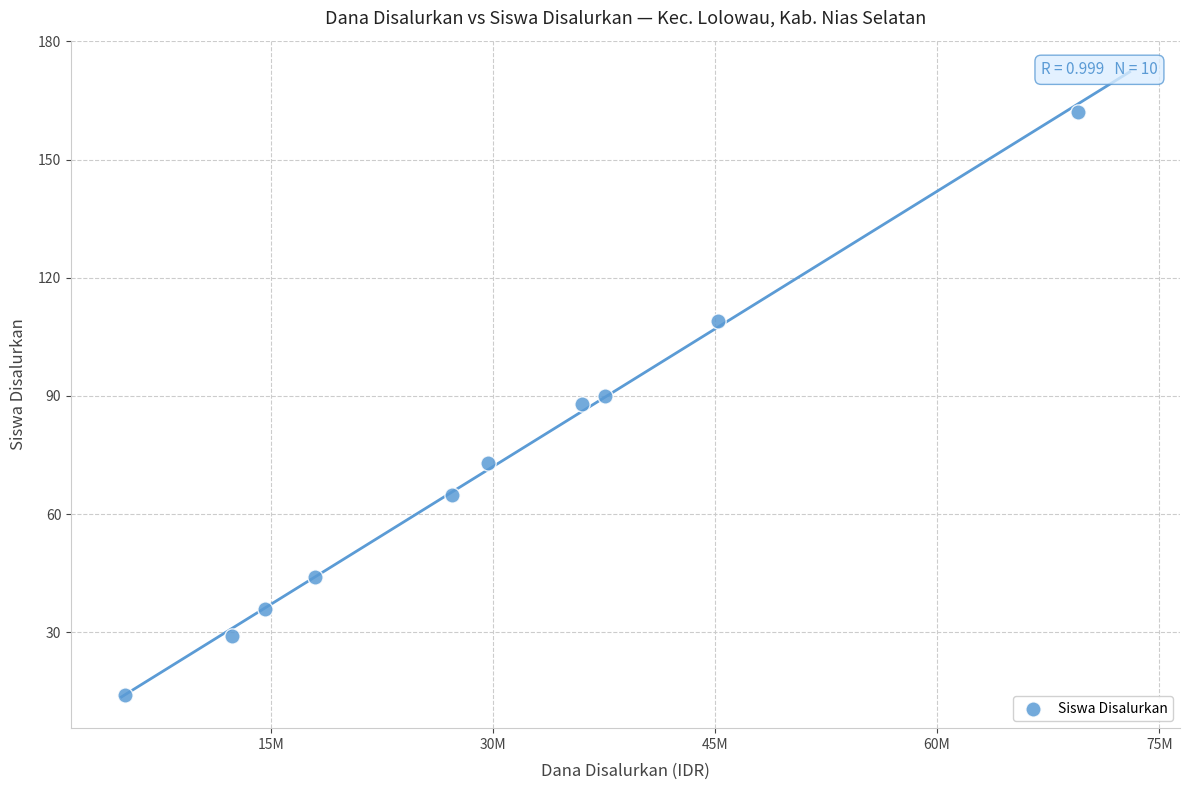

What is the average X value?

29542500